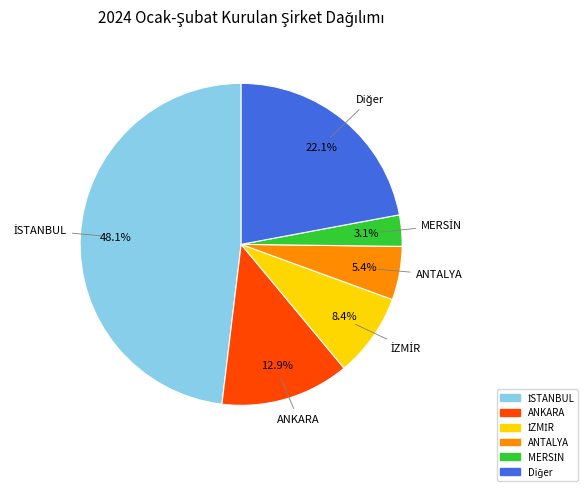

Is there a majority slice in this chart?

No